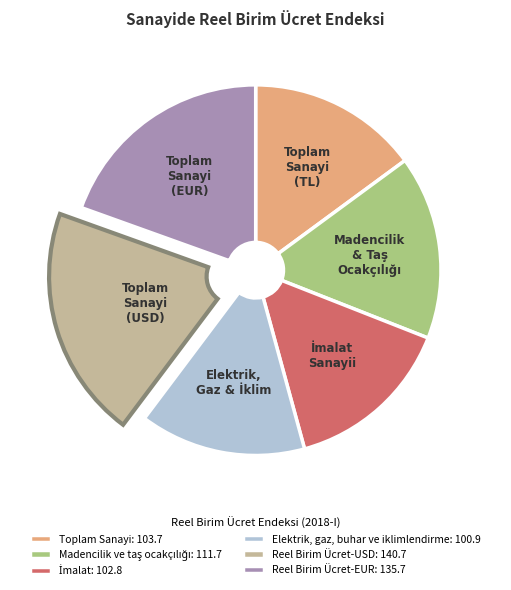

Is Toplam Sanayi: 103.7 the majority of the pie?

No